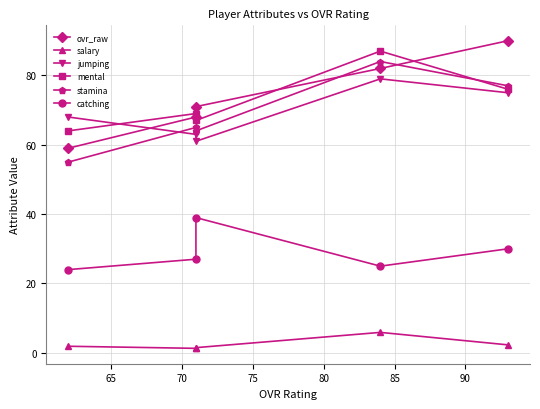

What is the difference between the highest and lowest values at 65?

67.7